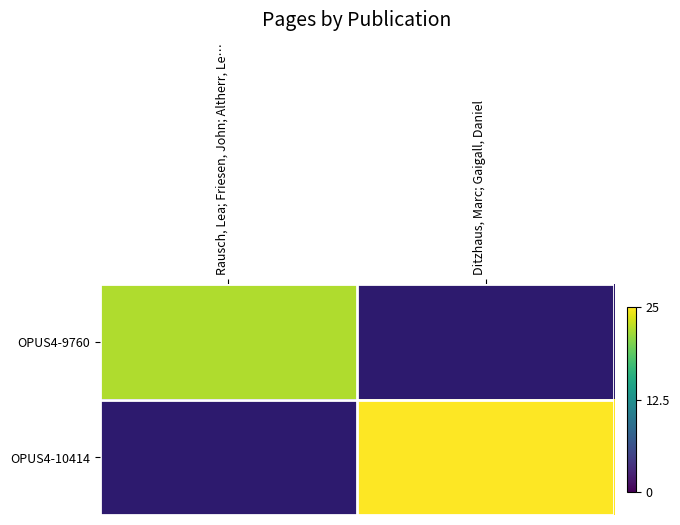

At Rausch, Lea; Friesen, John; Altherr, Le…, list the series in order from largest to smallest.

OPUS4-9760, OPUS4-10414